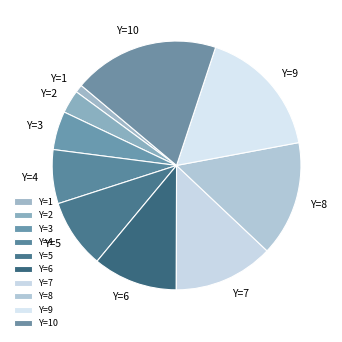

Is it true that Y=3 is 5% of the pie?

True